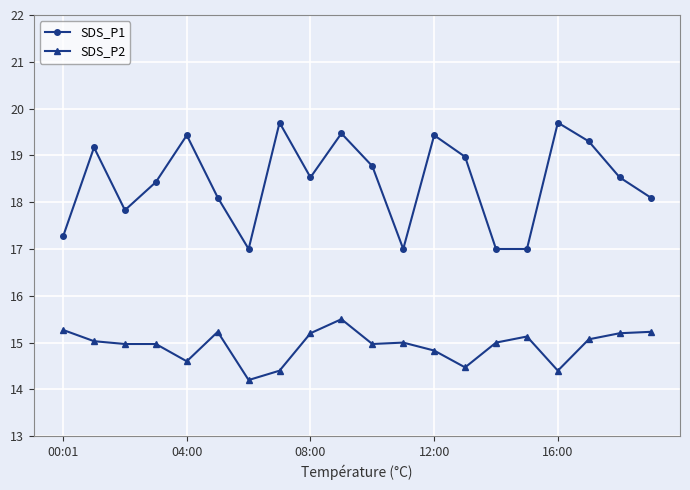

Does the chart display data point markers on the line(s)?

Yes